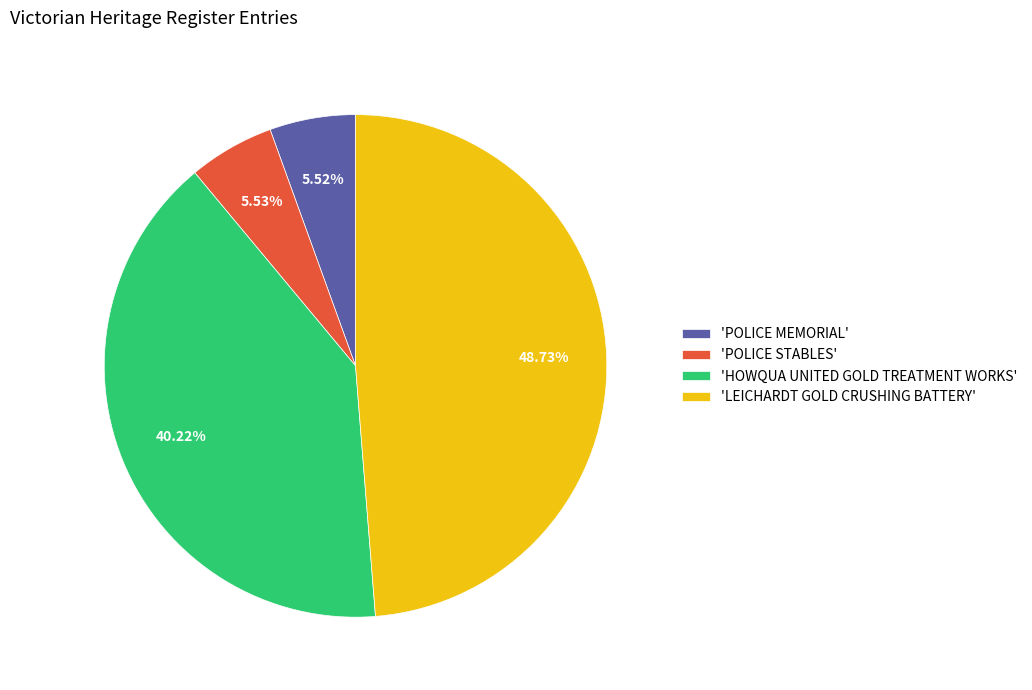

Between 'LEICHARDT GOLD CRUSHING BATTERY' and 'POLICE STABLES', which is larger?

'LEICHARDT GOLD CRUSHING BATTERY'